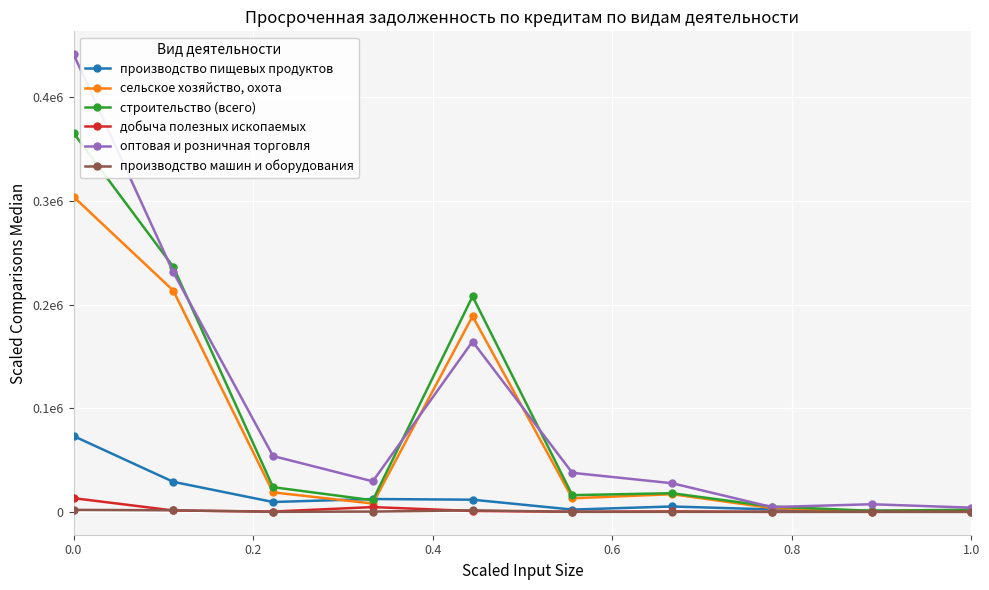

Reading left to right, transcribe all the data shown in this chart.

производство пищевых продуктов: 73168	28964	9494	12376	11728	2175	5169	2323	1047	896
сельское хозяйство, охота: 304113	213568	18790	8038	188826	13067	17034	3640	525	1775
строительство (всего): 365682	236502	23786	11187	207960	16101	17987	5074	980	2099
добыча полезных ископаемых: 13215	1307	260	4583	821	108	386	0	0	0
оптовая и розничная торговля: 441698	231289	53873	29437	164398	37644	27629	4616	7333	4031
производство машин и оборудования: 1891	1499	0	258	1434	0	0	0	51	0